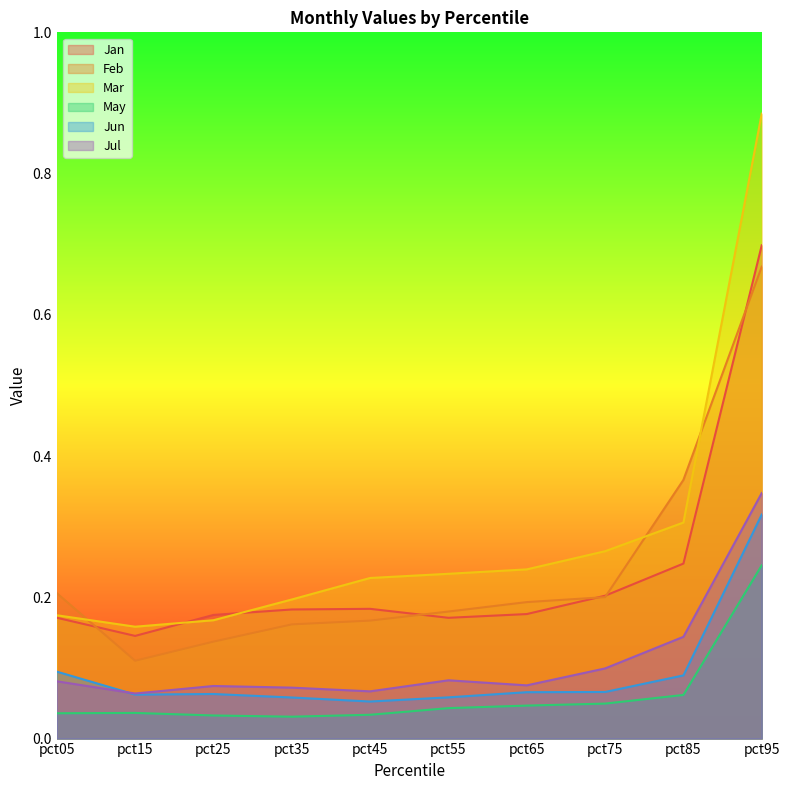

Is the value of Jul at pct25 greater than the value of Feb at pct85?

No